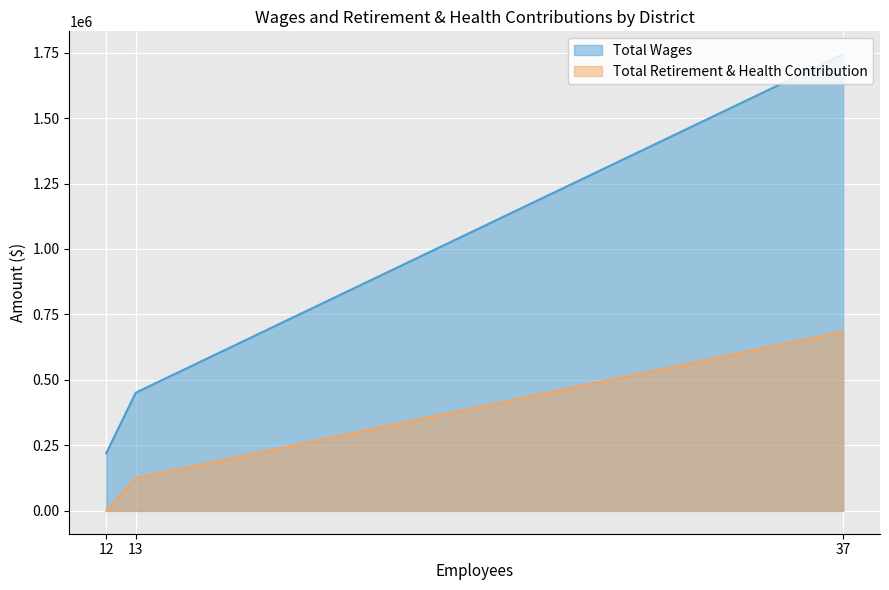

List the series in order of their overall mean, lowest first.

Total Retirement & Health Contribution, Total Wages